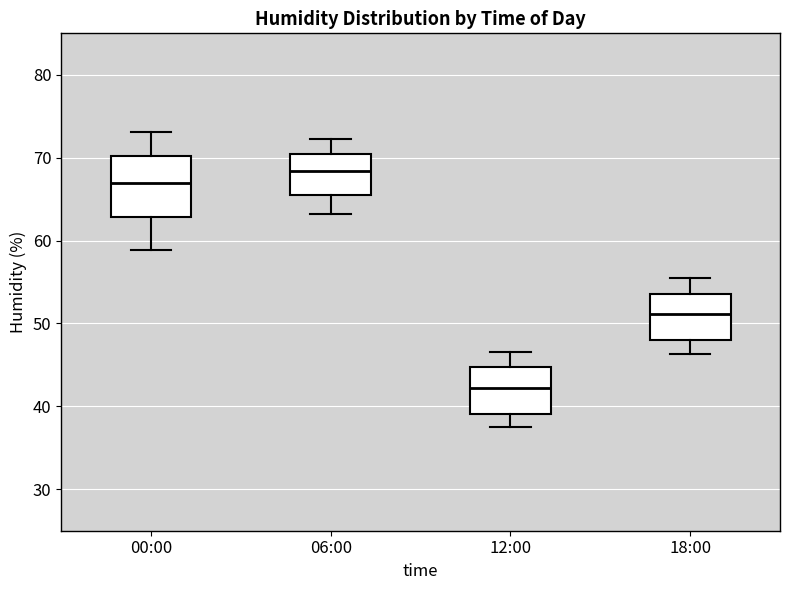

Which box's median line is the lowest?

12:00